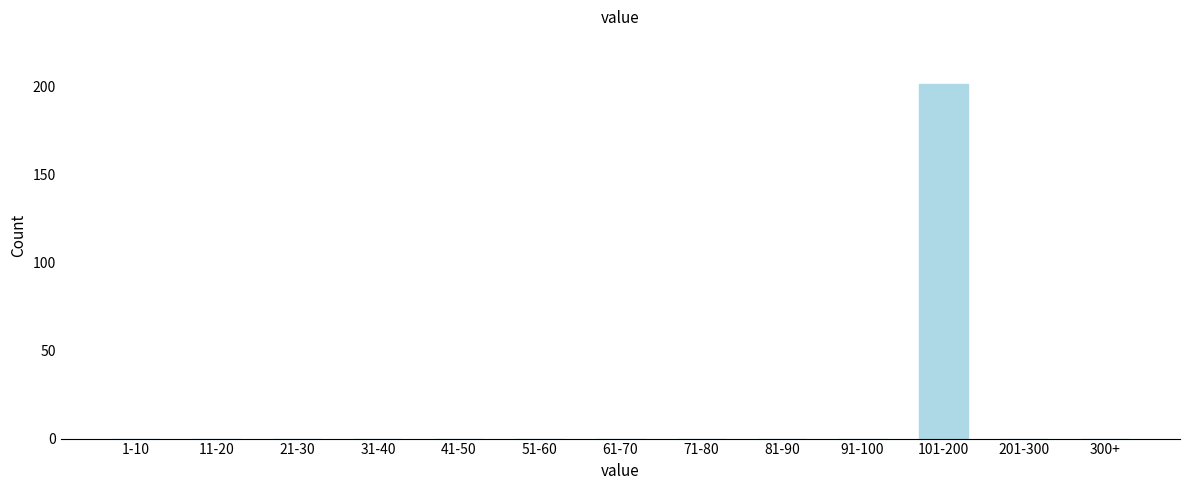

Reading left to right, extract all data points from this chart.

1-10=0	11-20=0	21-30=0	31-40=0	41-50=0	51-60=0	61-70=0	71-80=0	81-90=0	91-100=0	101-200=201	201-300=0	300+=0